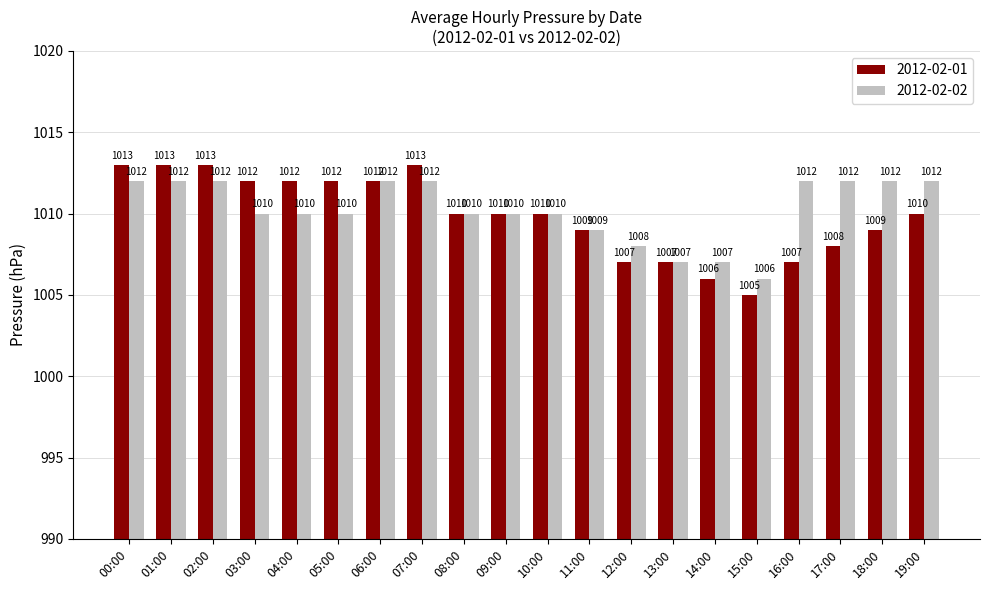

Which series has the widest spread of values?

2012-02-01